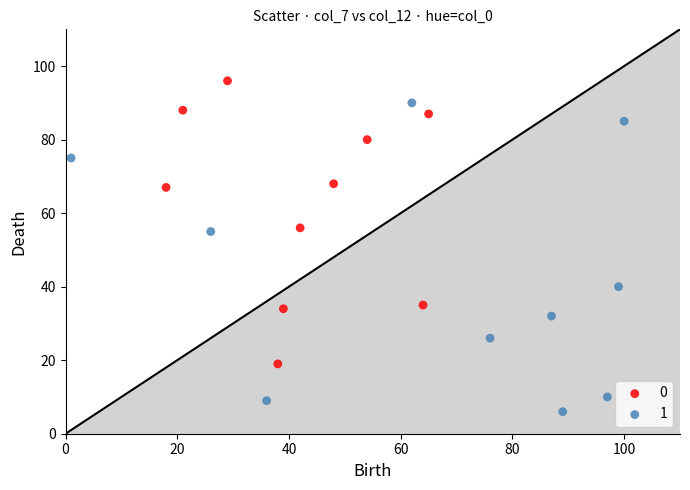

What are all the series names shown in the legend?

0, 1